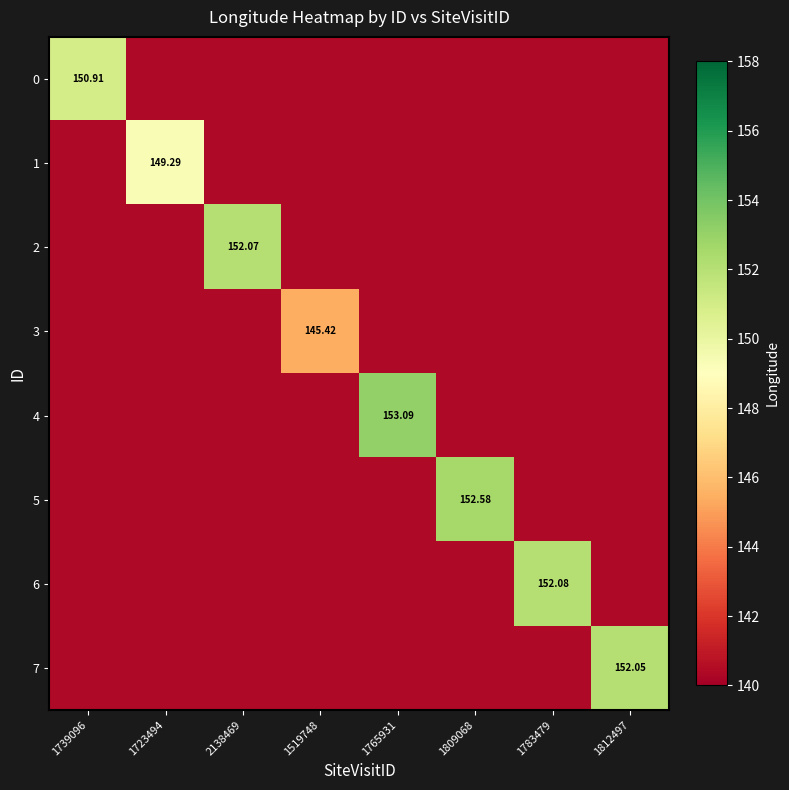

The value of 6 at 1723494 is 200.2. True or false?

False